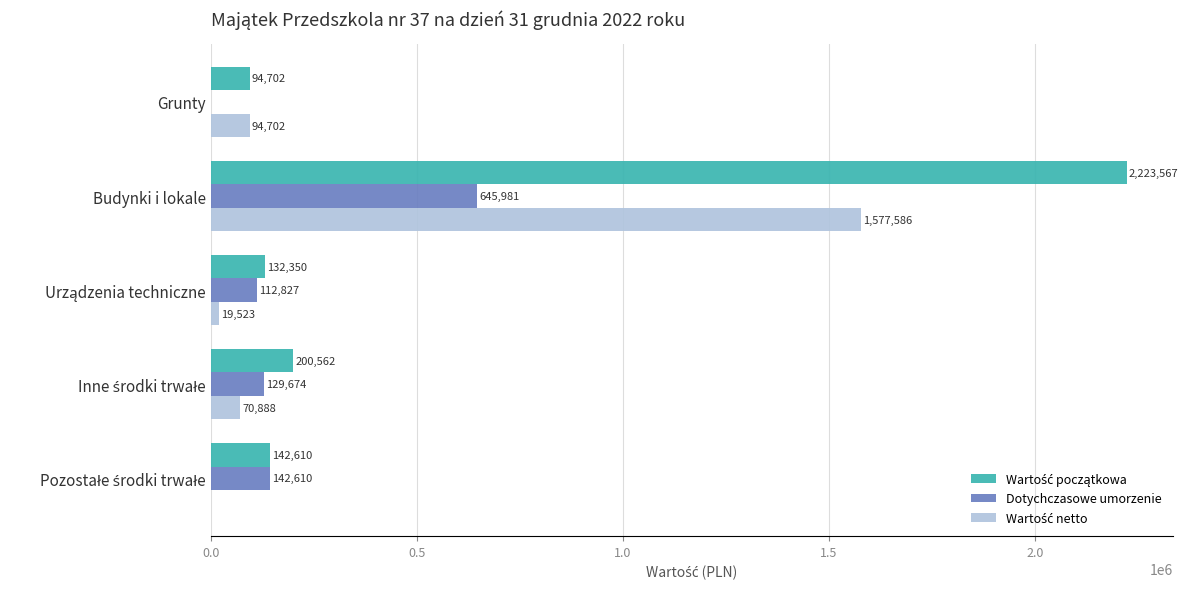

Which category has the highest value in the Dotychczasowe umorzenie series?

Budynki i lokale